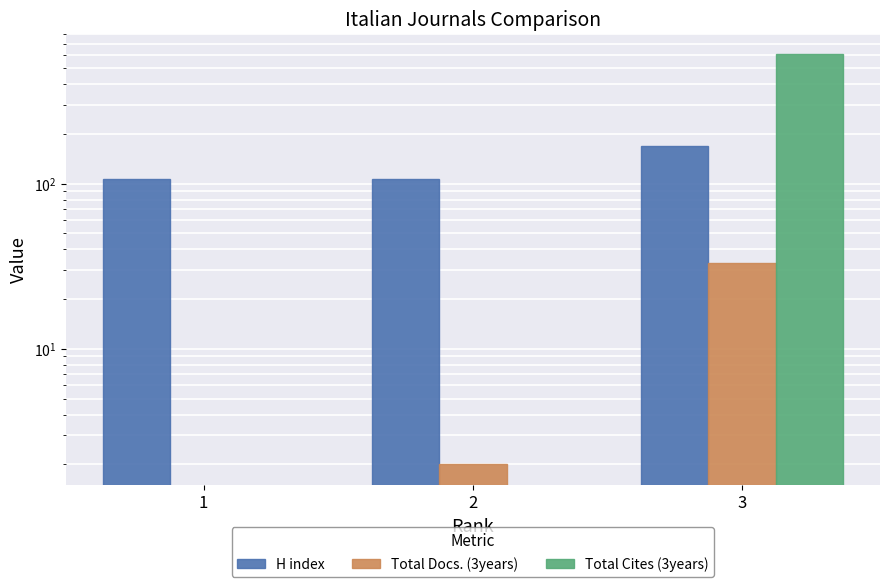

What are all the series names shown in the legend?

H index, Total Docs. (3years), Total Cites (3years)